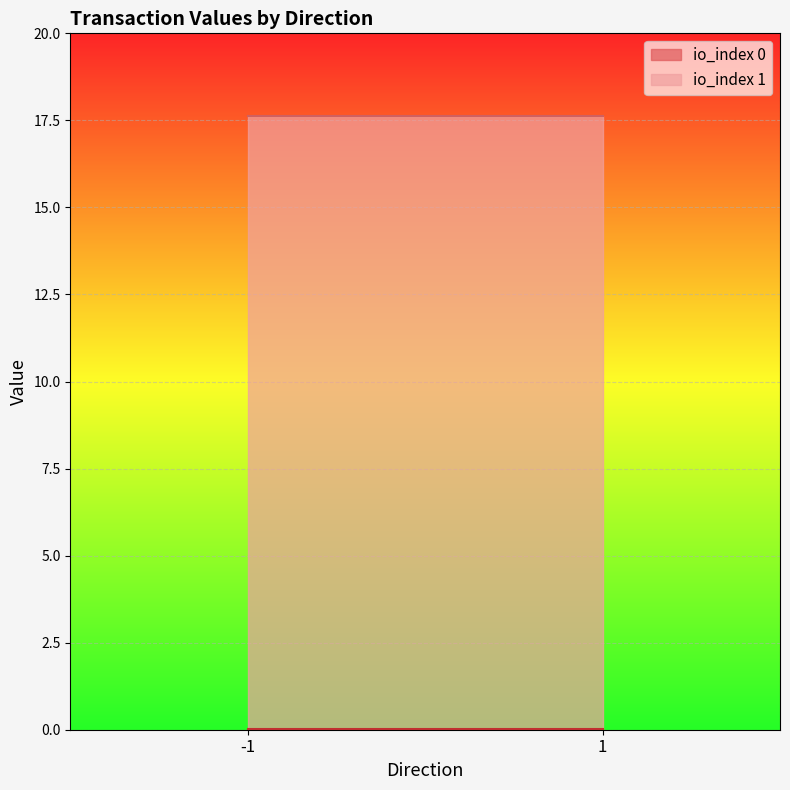

At which category does value reach its first local valley?

1